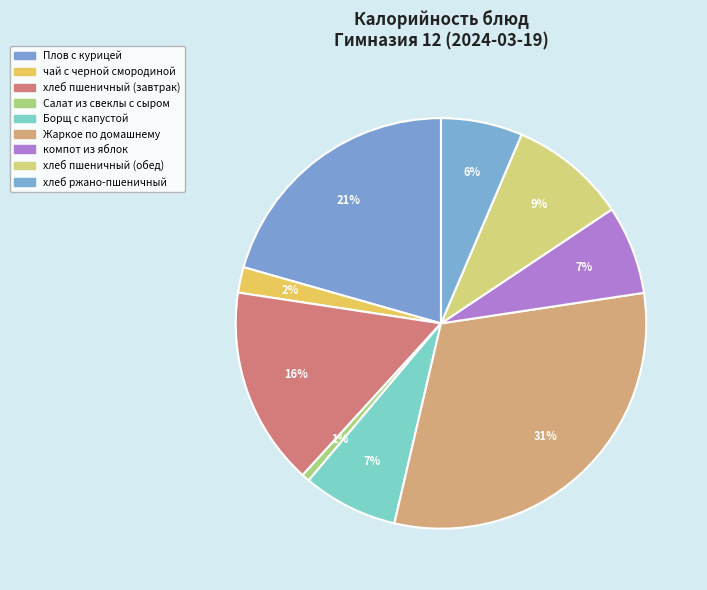

How many slices are in this pie chart?

9